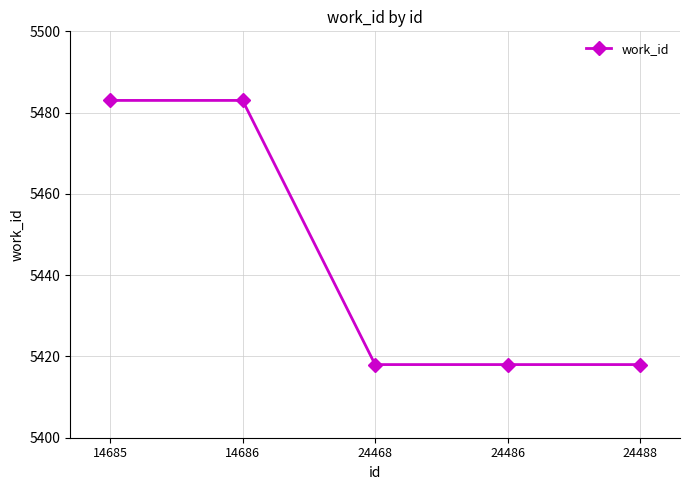

Is it true that the value at 24488 is 3785?

False